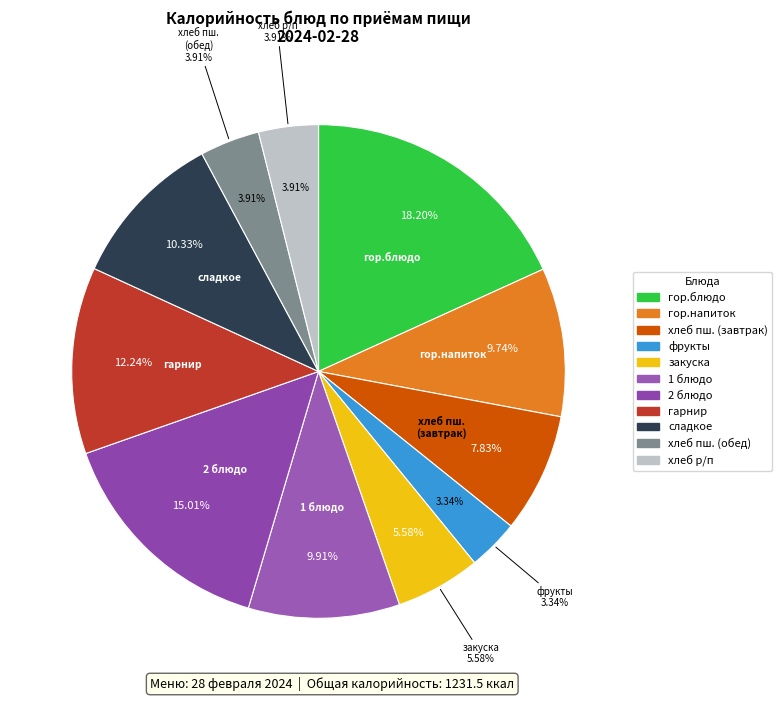

The 2 блюдо (Суфле из печени) slice represents 28% of the pie. True or false?

False